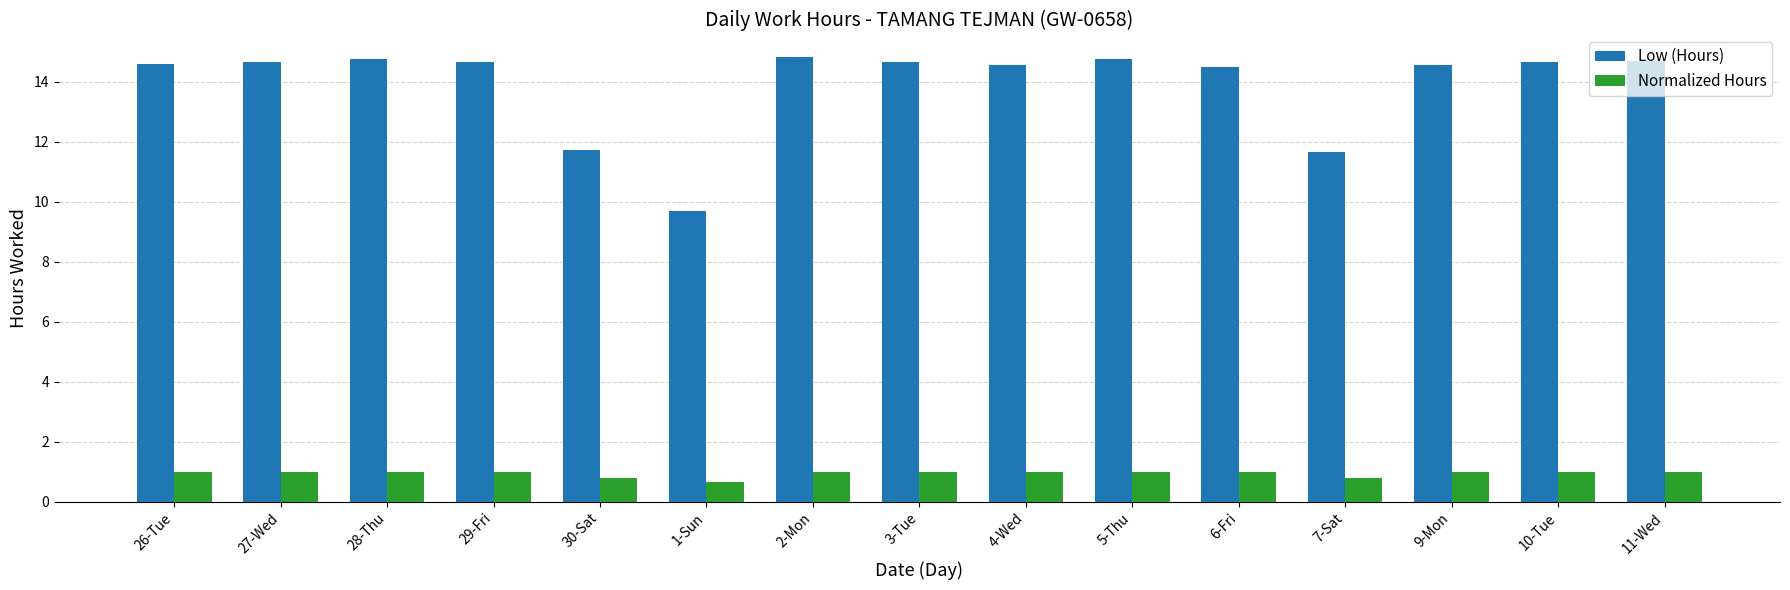

List the series in order of their peak value, lowest first.

Normalized Hours, Low (Hours)